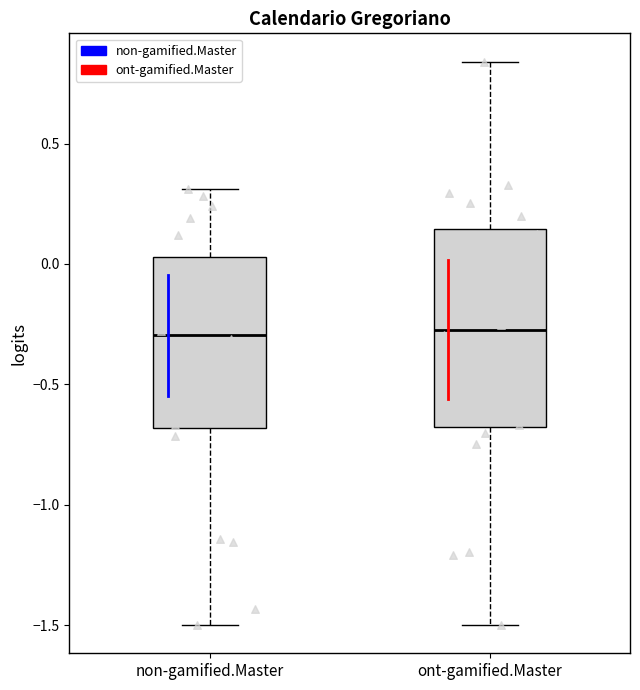

Comparing the boxes themselves (not the whiskers), which one is the tallest?

ont-gamified.Master